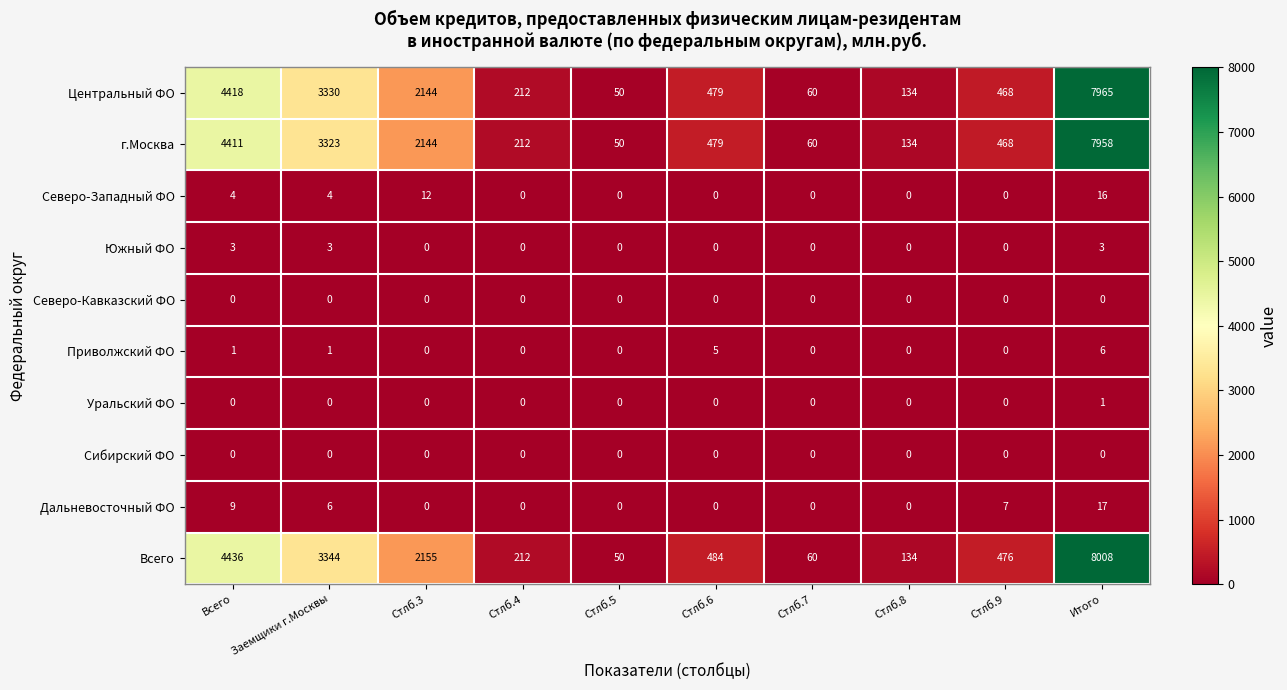

What is the sum of all Северо-Западный ФО values?

36